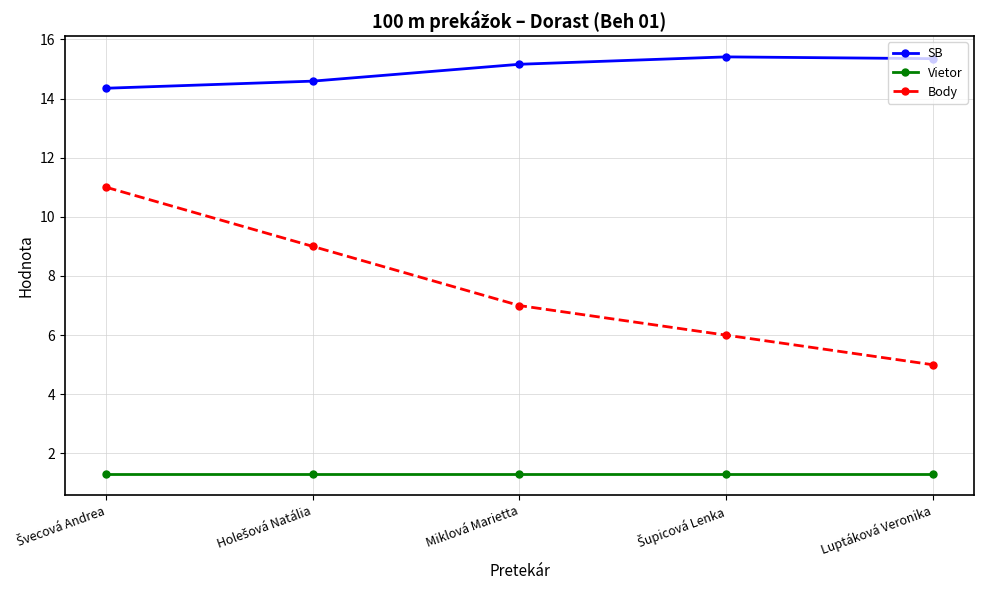

What is the lowest value of the Body series?

5.0